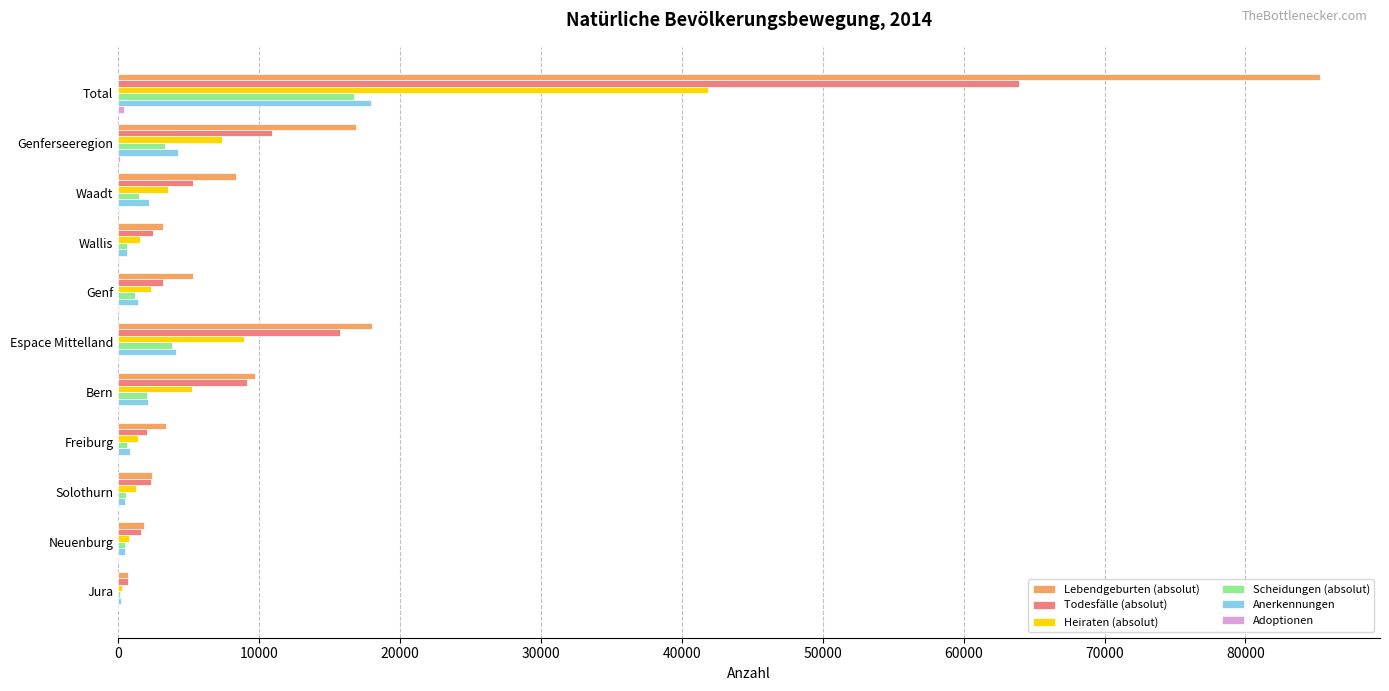

Is it true that Anerkennungen equals 24874 at Total?

False